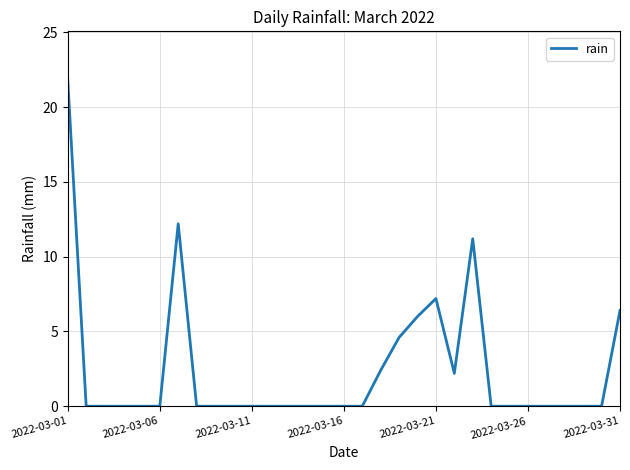

What is the difference between the maximum and minimum values?

21.8